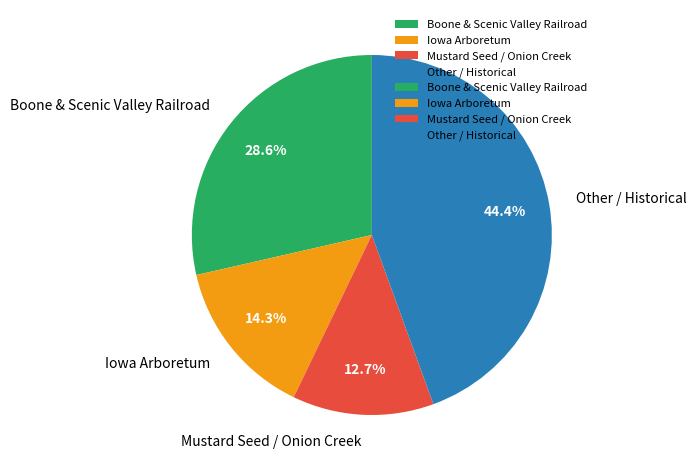

Approximately how many times larger is the value at Iowa Arboretum compared to Boone & Scenic Valley Railroad?

0.5